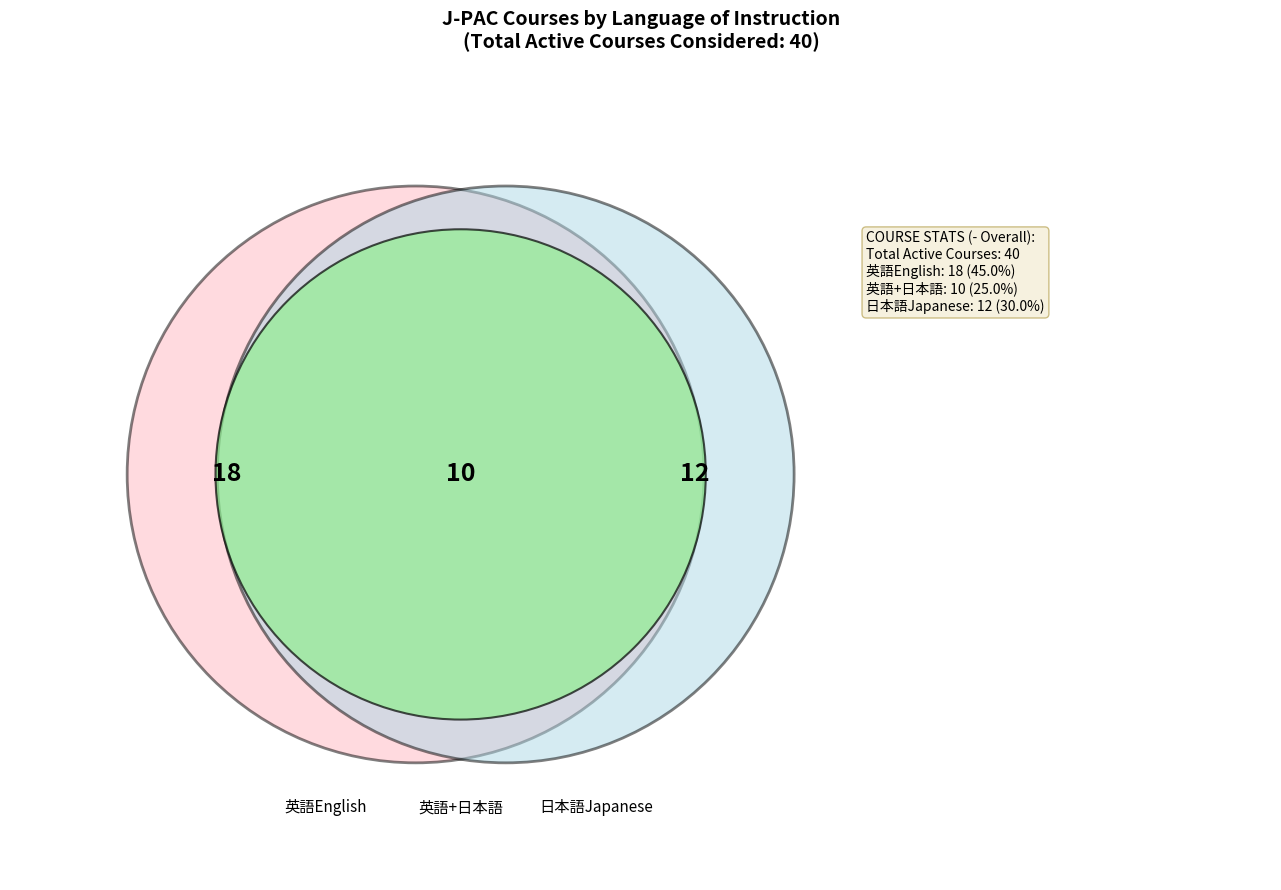

To the nearest percent, what percentage of the pie is English Only?

45%